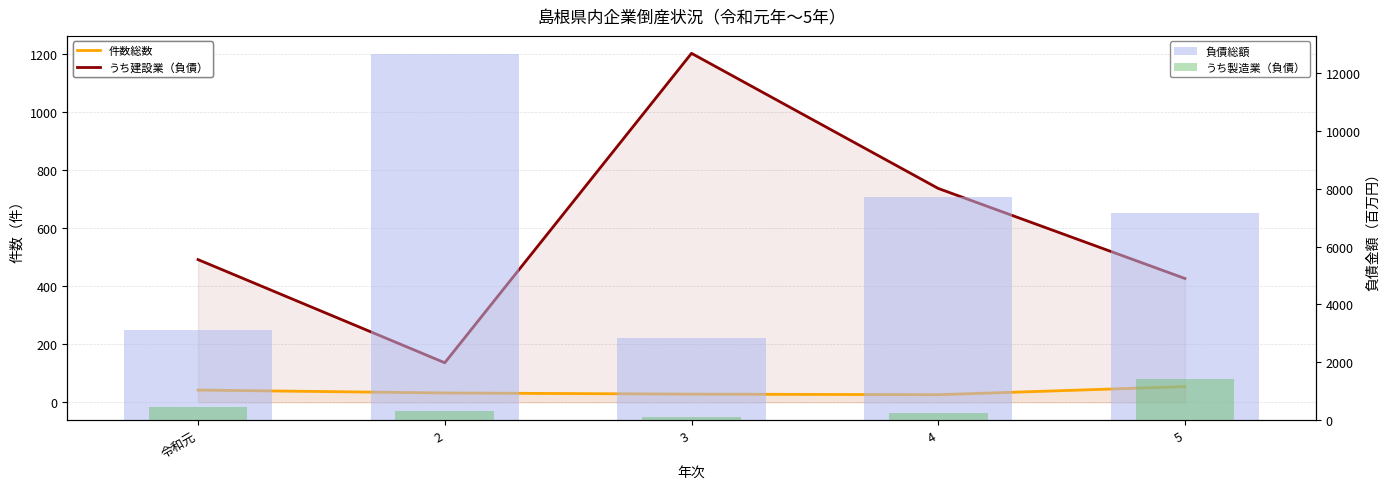

What position from the left is 令和元?

1